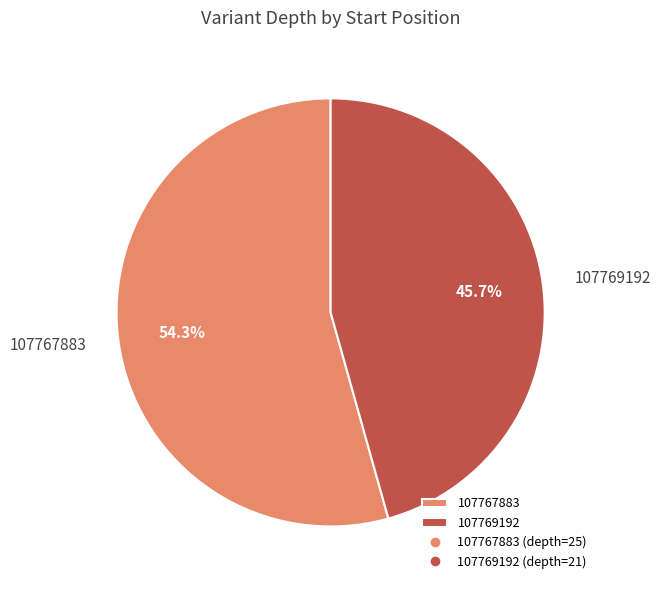

Which slice is the smallest?

107769192